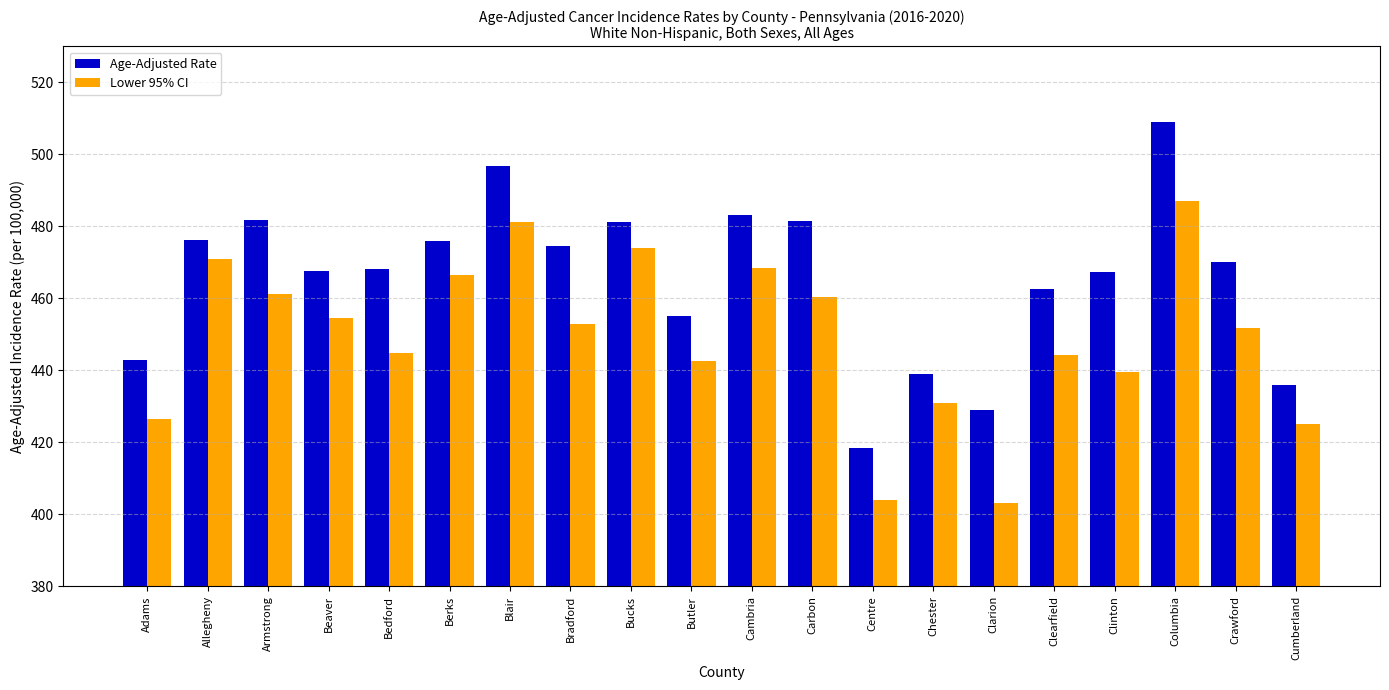

What is the difference between the highest and lowest values at Cumberland?

10.8